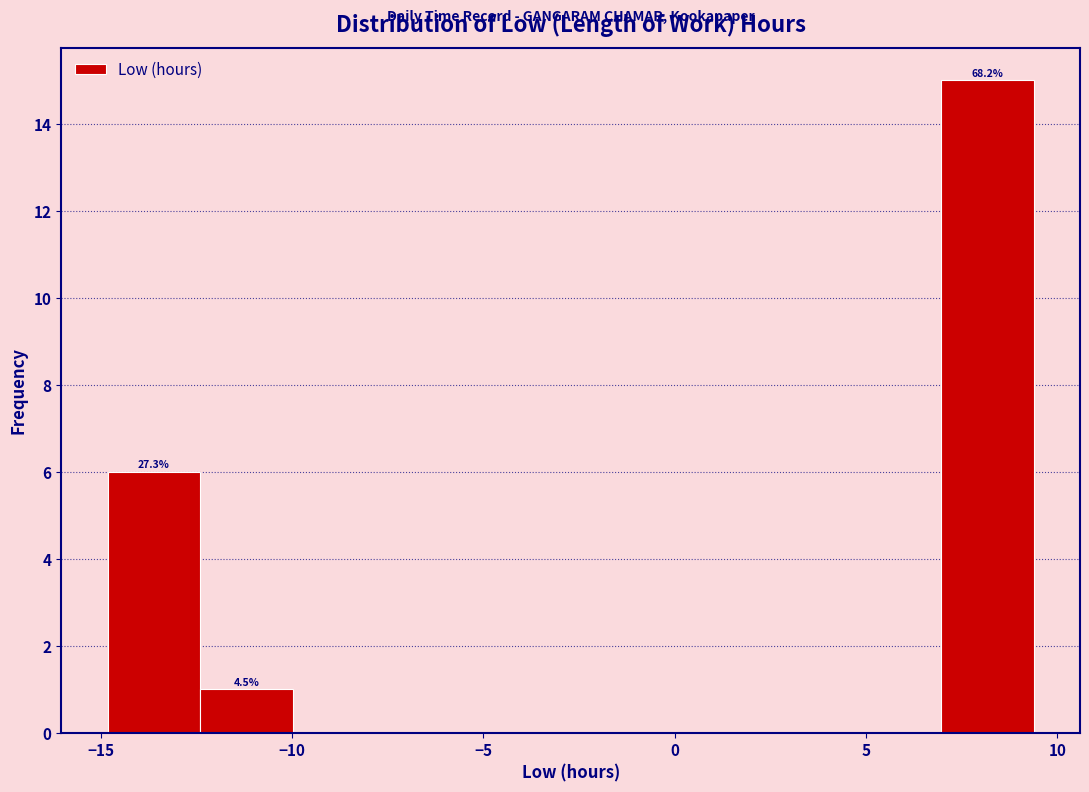

Over which range of the x-axis is the bar tallest?

7.0 to 9.5